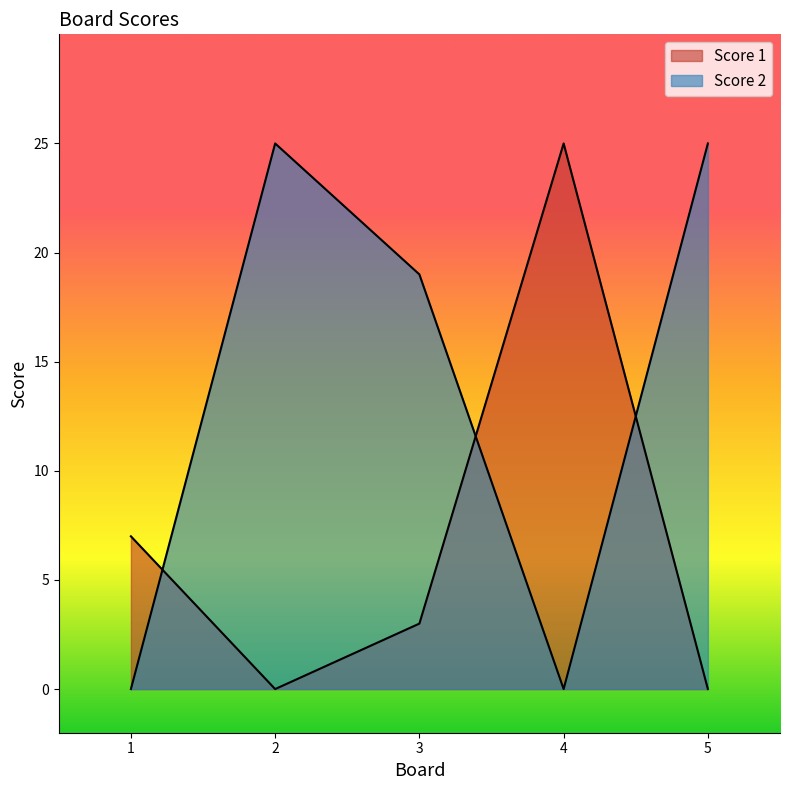

At which category does Score 1 reach its first local peak?

4